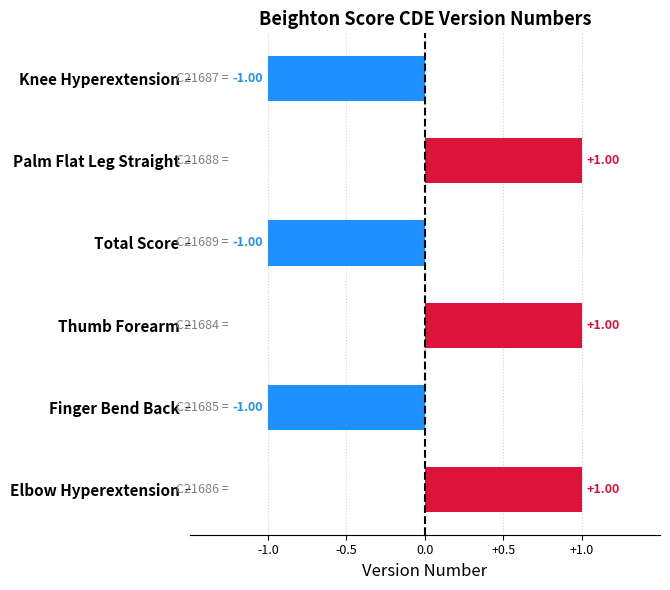

What is the greatest value displayed?

1